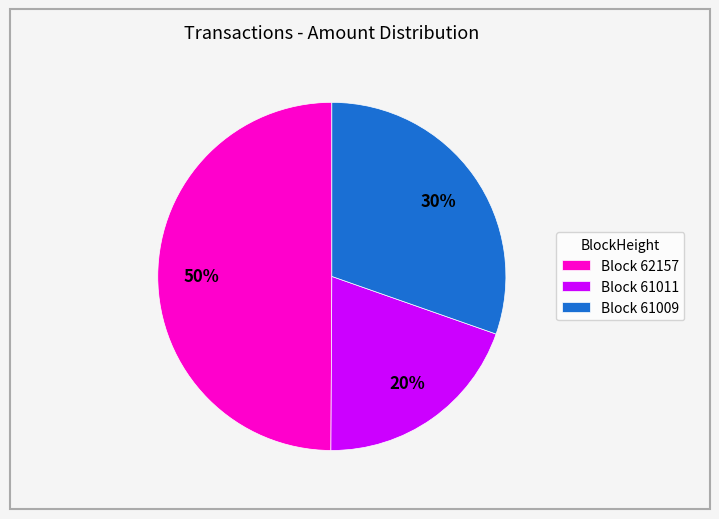

Is it true that Block 61009 is 30% of the pie?

True